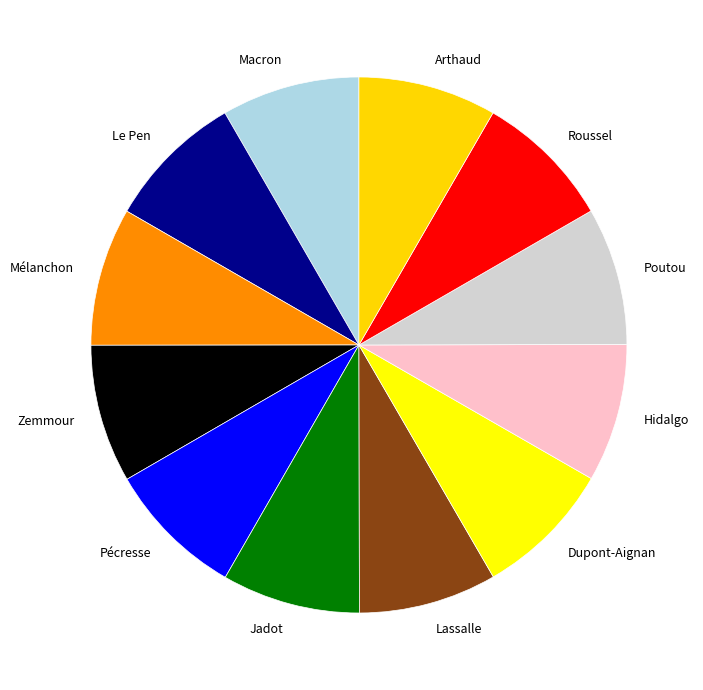

Combined, do Jadot and Zemmour account for over 50%?

No